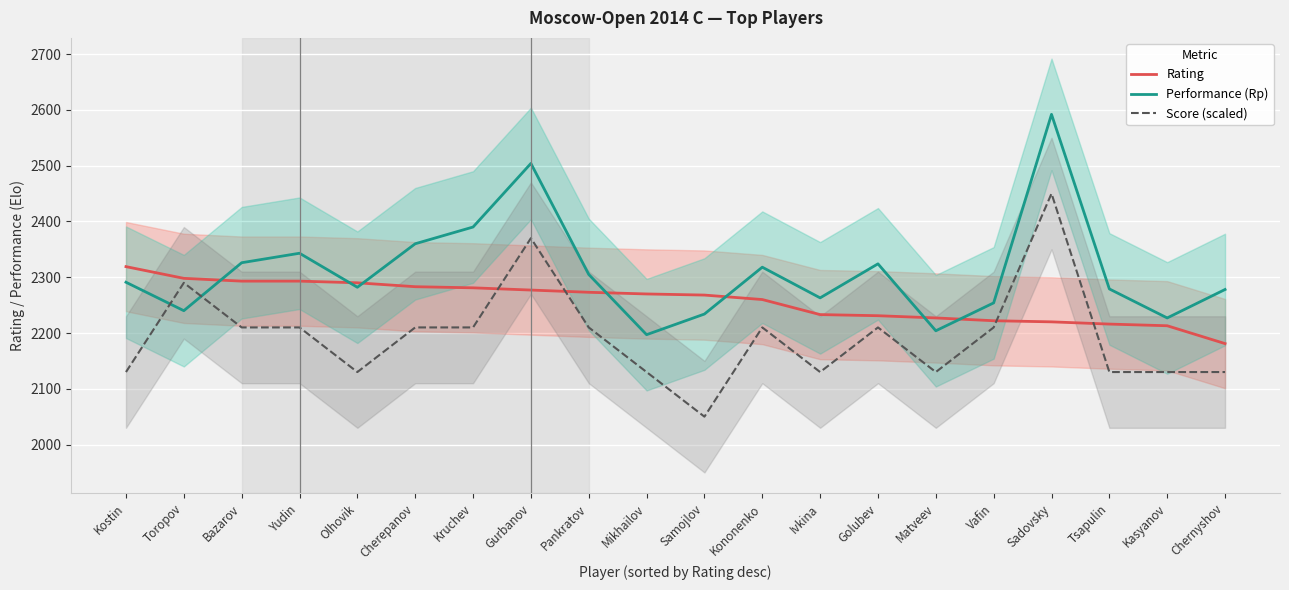

What is the spread (max minus min) of values at Kononenko?

108